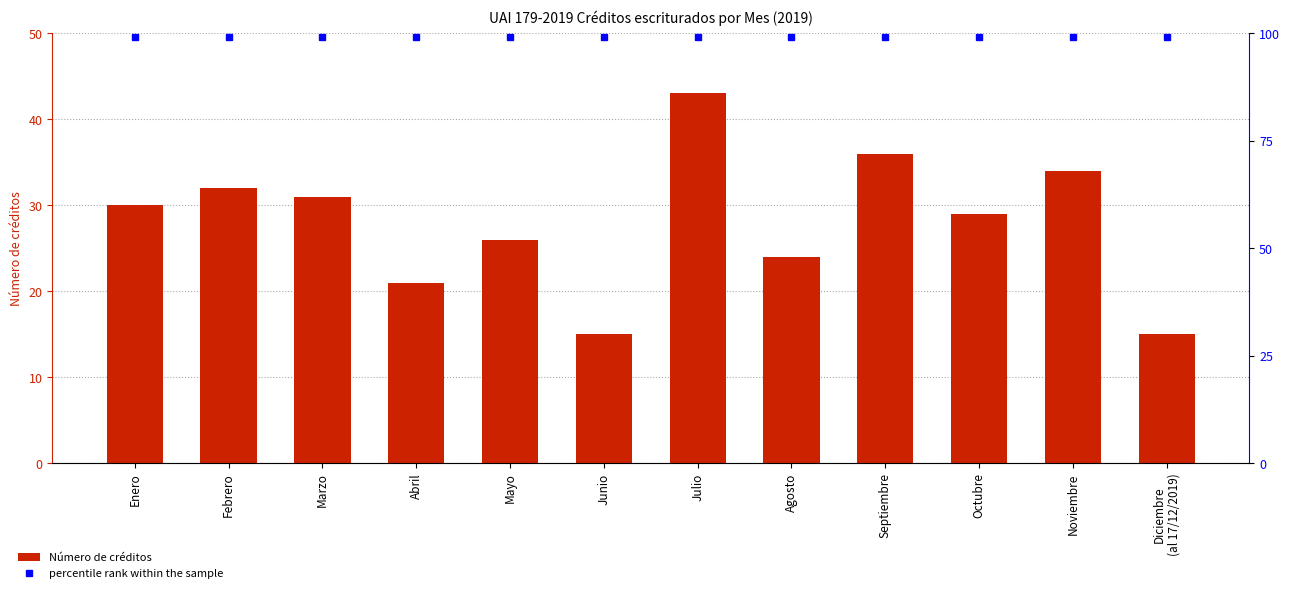

Which series has the widest spread of values?

Número de créditos